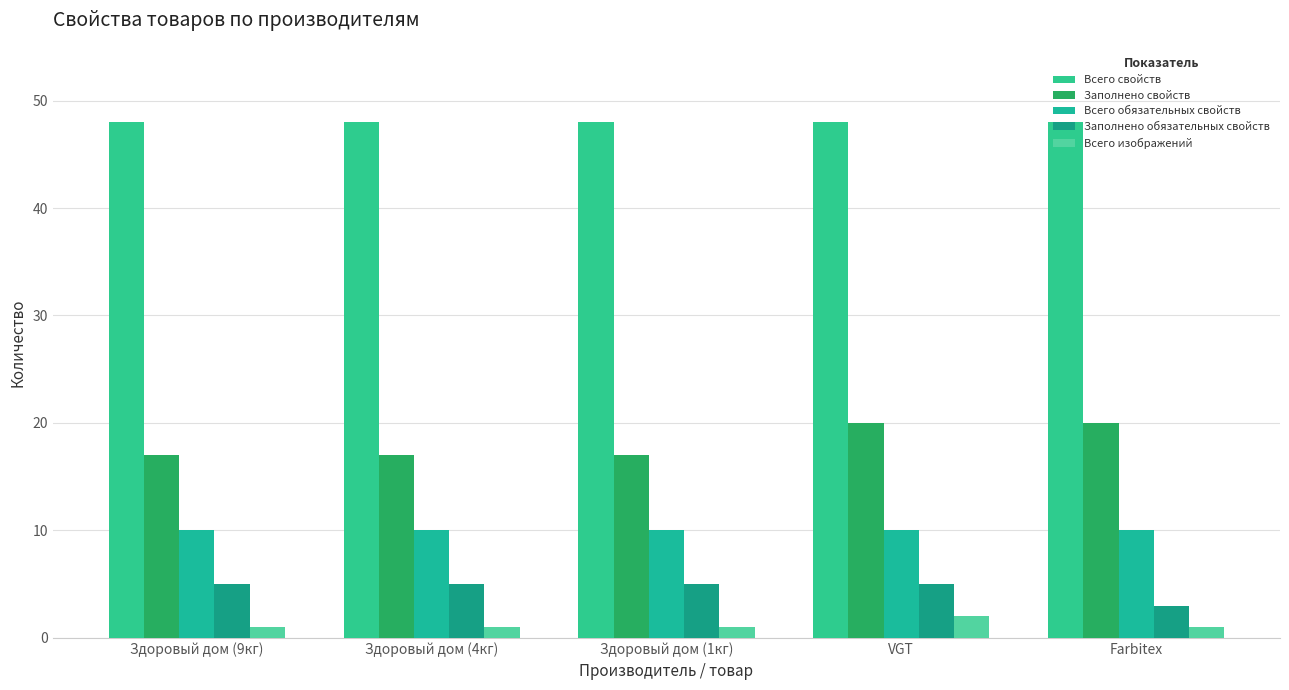

Rank the categories by Всего свойств value from lowest to highest.

Здоровый дом (9кг), Здоровый дом (4кг), Здоровый дом (1кг), VGT, Farbitex